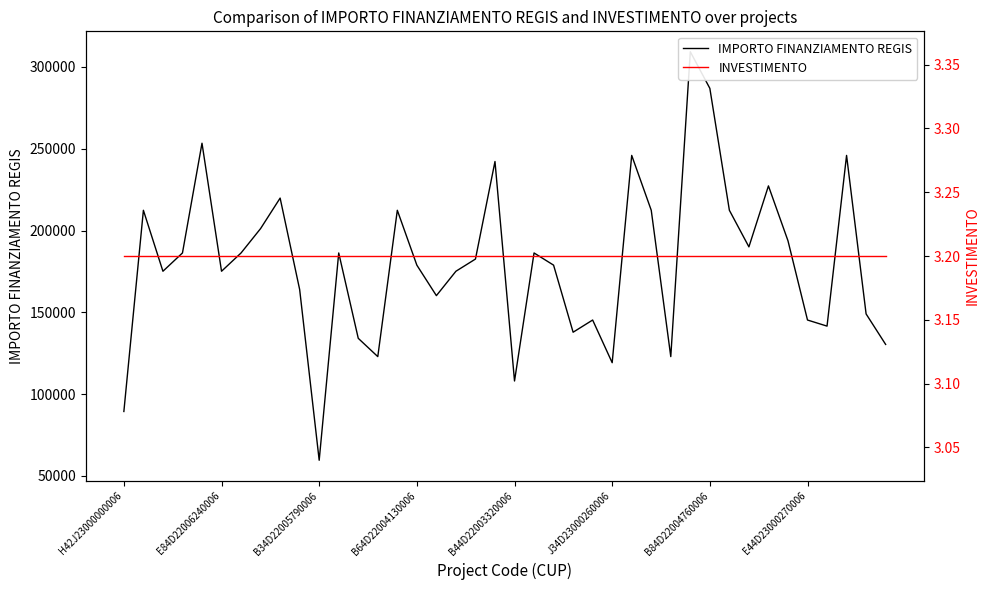

What is the average value of the IMPORTO FINANZIAMENTO REGIS series?

180143.2